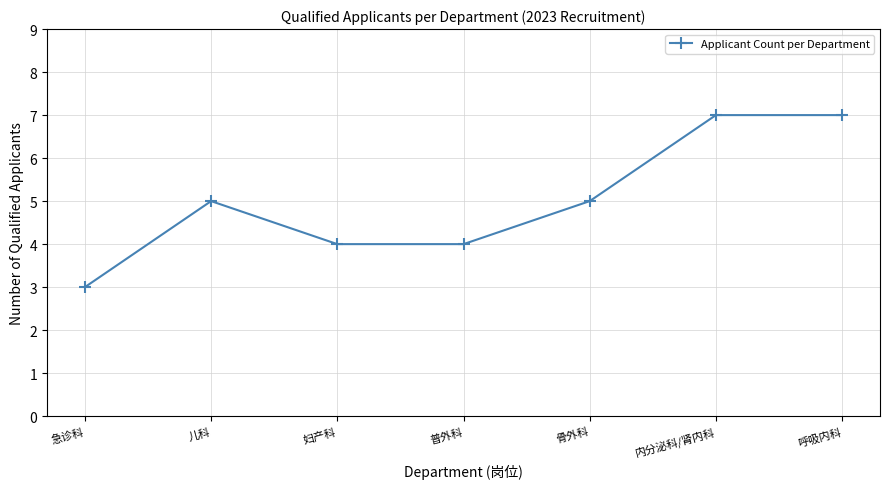

Is it true that the value at 普外科 is 4?

True